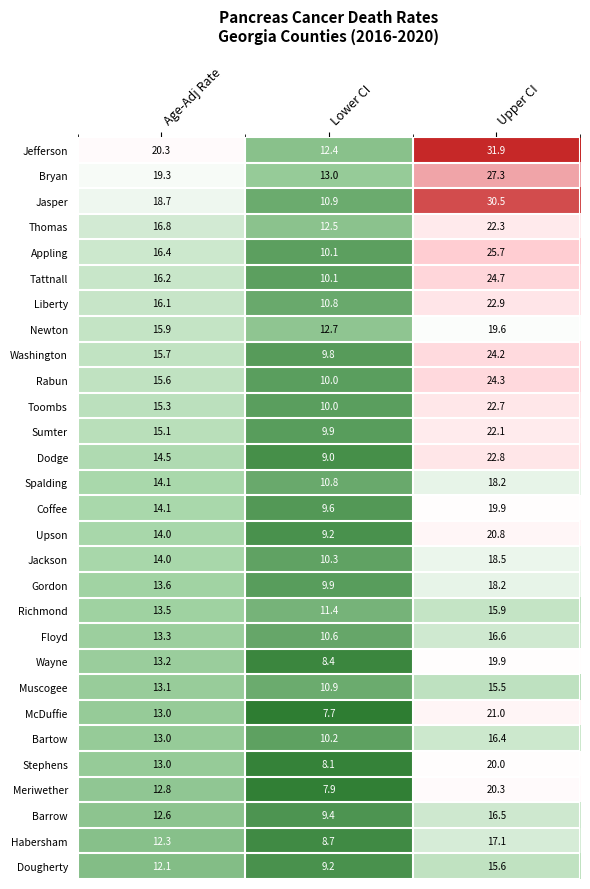

What is the sum of the Dougherty values at Upper CI and Lower CI?

24.8